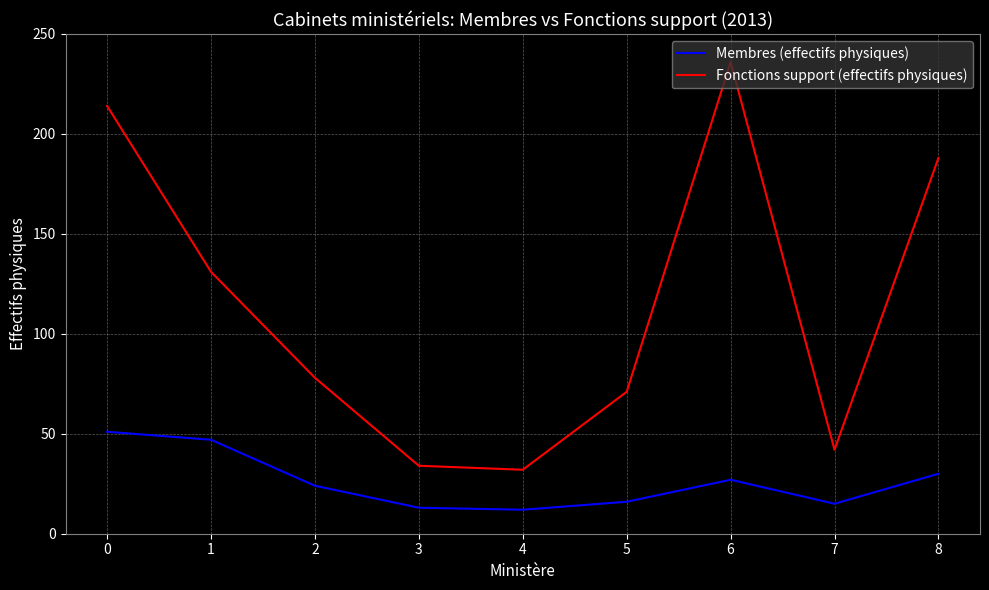

Reading left to right, extract all data points from this chart.

Membres (effectifs physiques): 51	47	24	13	12	16	27	15	30
Fonctions support (effectifs physiques): 214	131	78	34	32	71	236	42	188